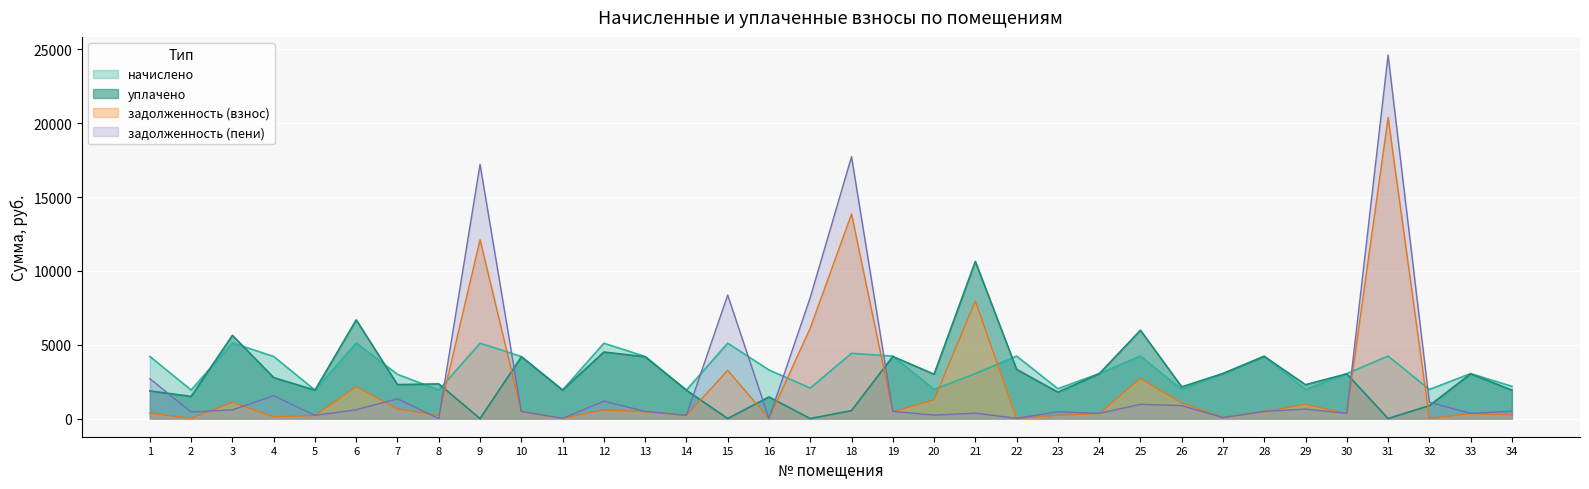

How many times do начислено and уплачено cross each other?

14